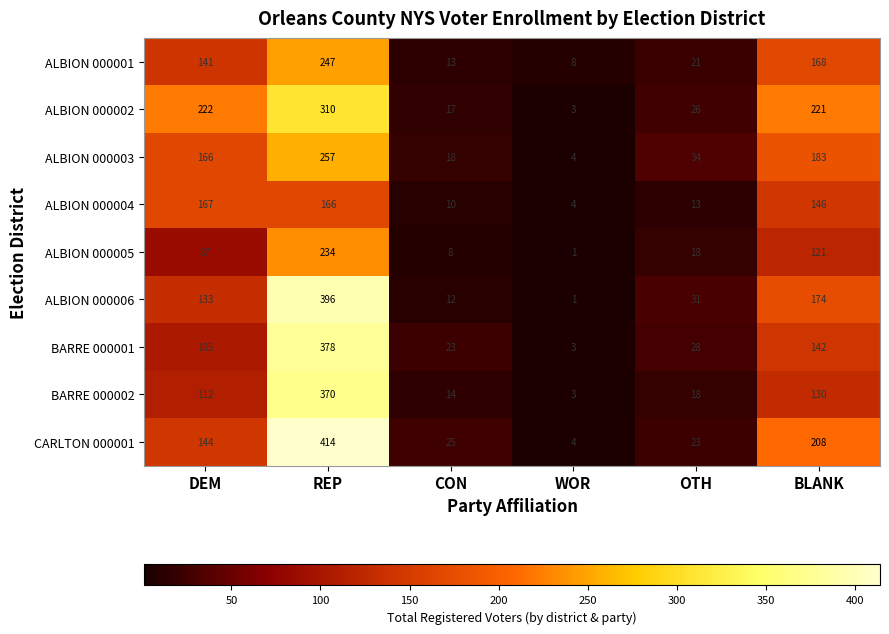

Rank the series by their maximum value, from lowest to highest.

ALBION 000004, ALBION 000005, ALBION 000001, ALBION 000003, ALBION 000002, BARRE 000002, BARRE 000001, ALBION 000006, CARLTON 000001